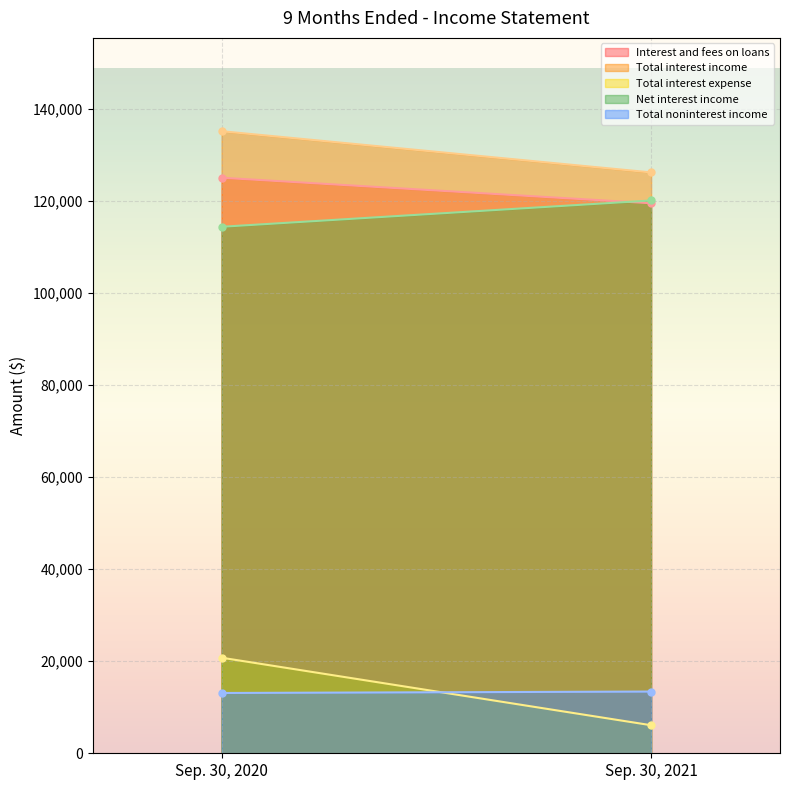

What is the value of the Net interest income point at the 2nd from the left?

120116